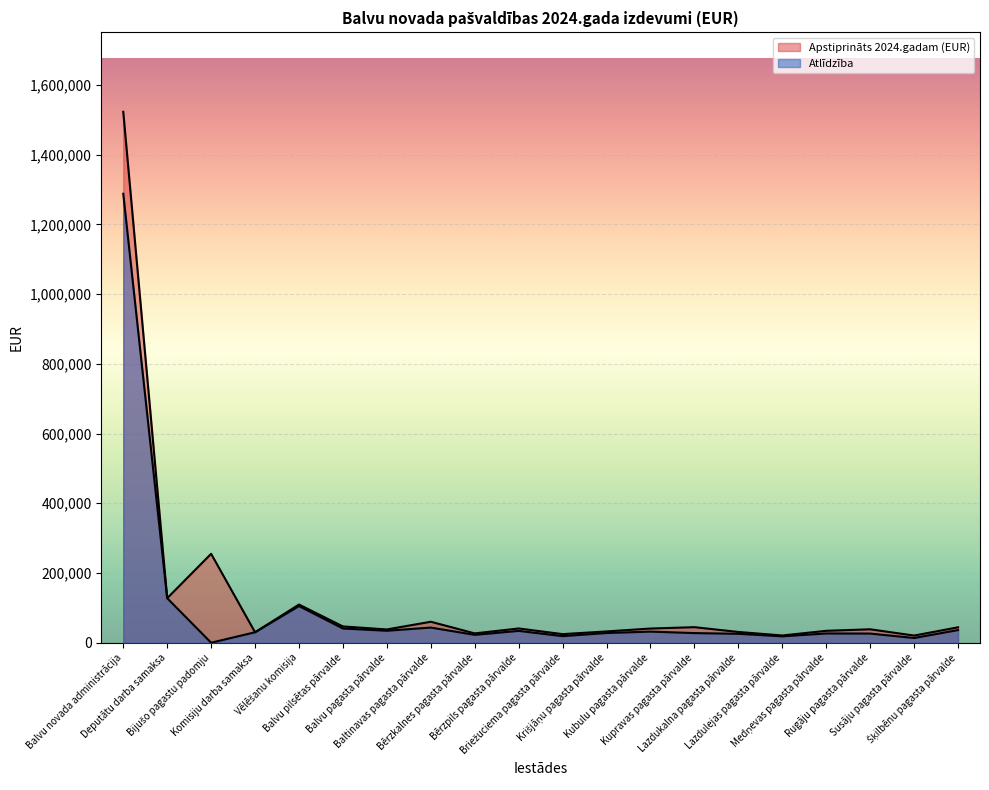

What is the difference between the highest and lowest values at Lazdukalna pagasta pārvalde?

5293